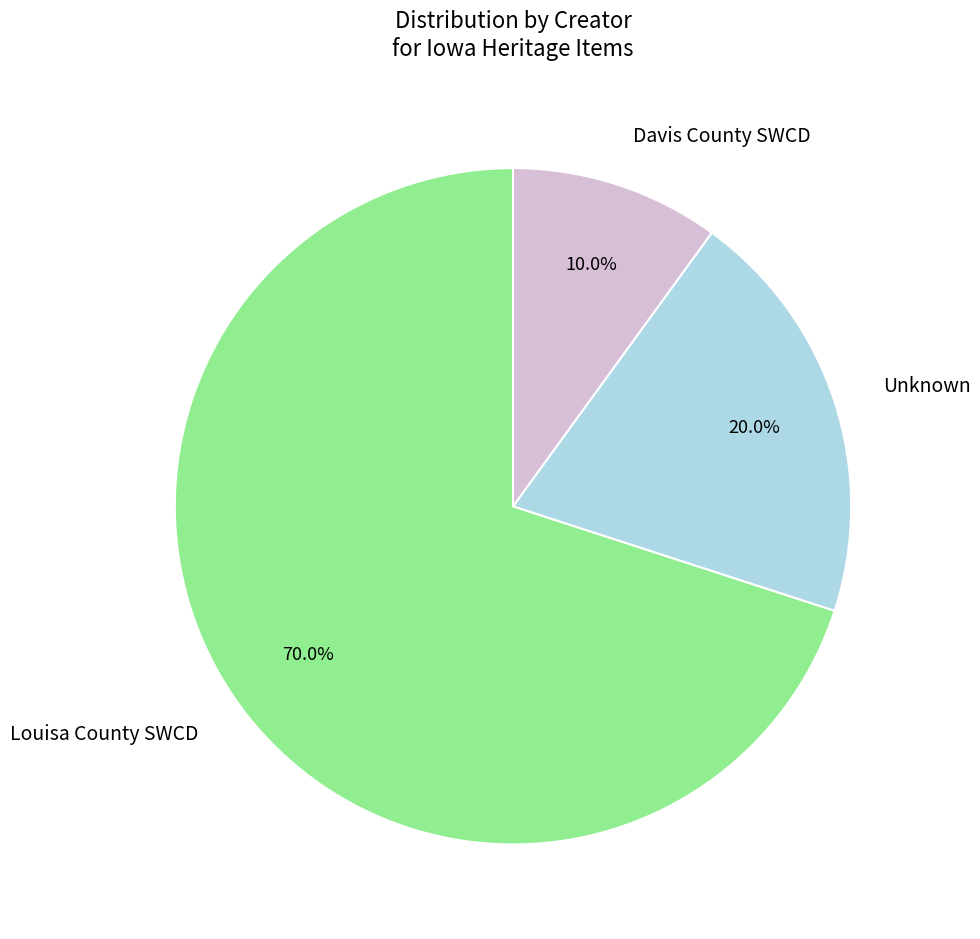

Combined, what portion of the pie is Davis County SWCD and Louisa County SWCD?

80.0%